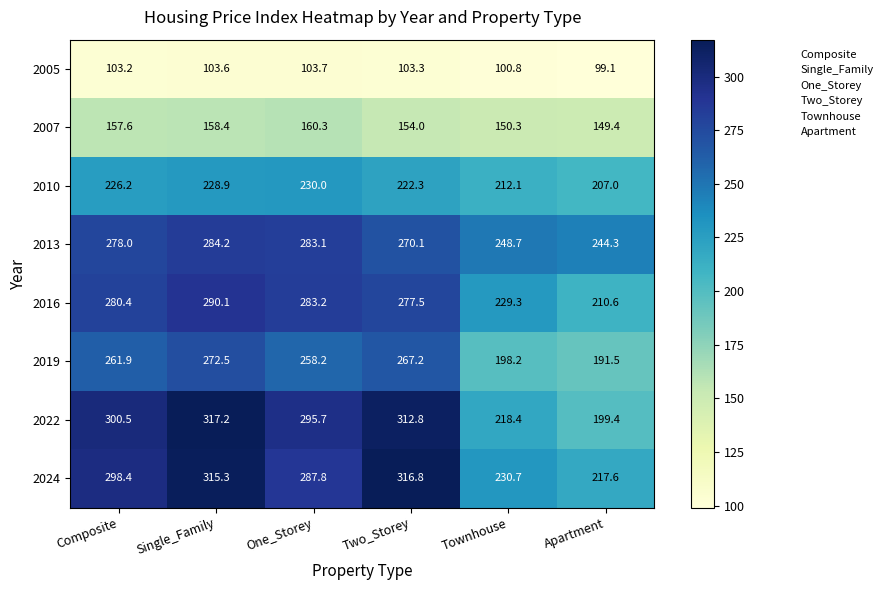

What is the difference between the 2010 values at Two_Storey and Townhouse?

10.2